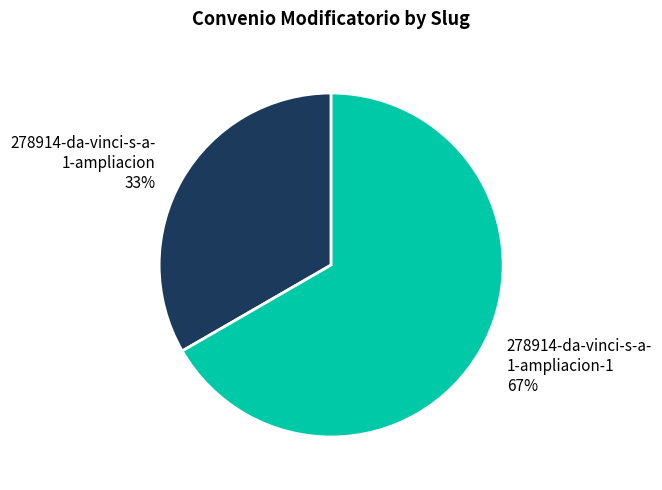

Count the number of slices in the pie.

2